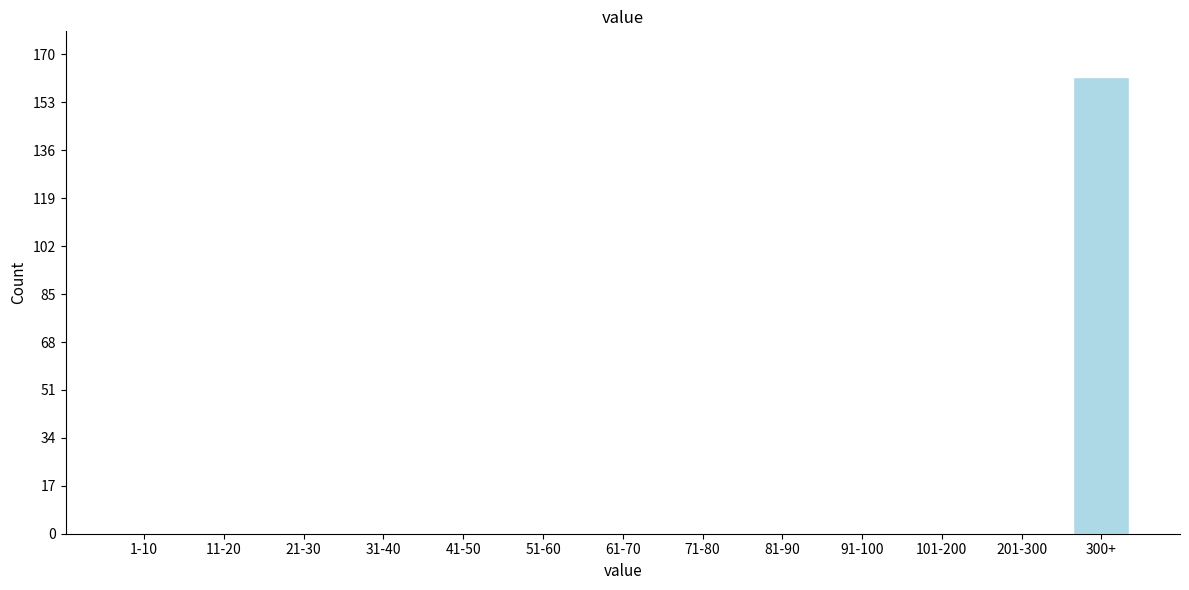

Reading left to right, extract all data points from this chart.

1-10=0	11-20=0	21-30=0	31-40=0	41-50=0	51-60=0	61-70=0	71-80=0	81-90=0	91-100=0	101-200=0	201-300=0	300+=162